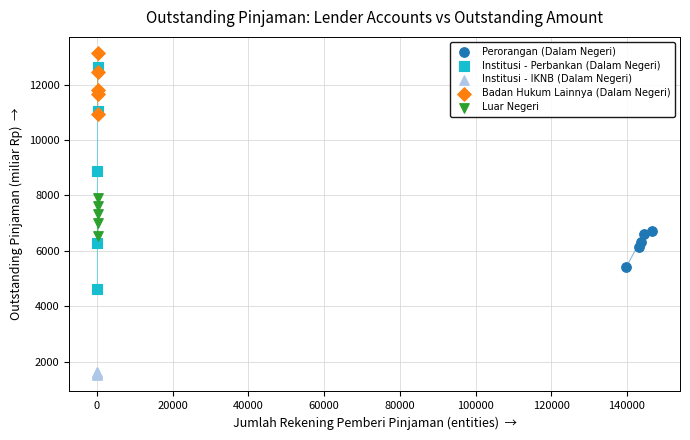

Which series contains the lowest Y value?

Institusi - IKNB (Dalam Negeri)